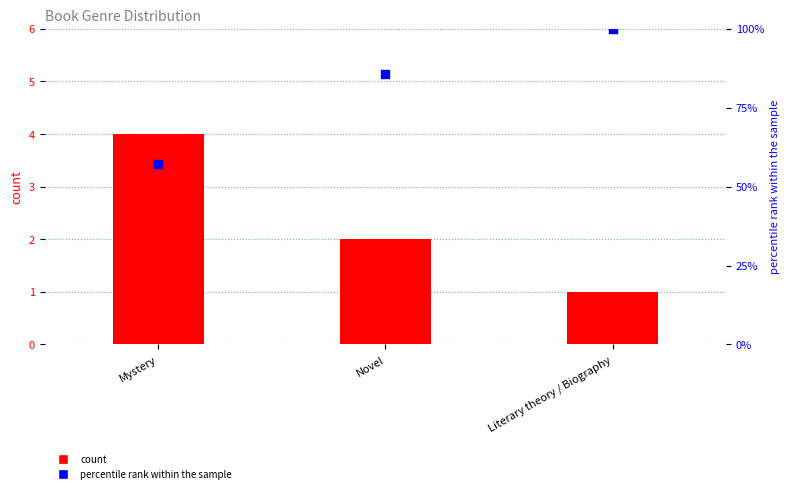

Which series contains the highest Y value?

percentile rank within the sample